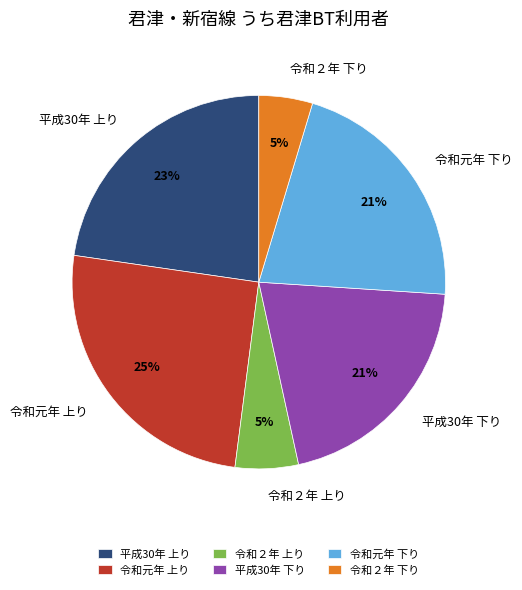

Is 令和元年 下り the majority of the pie?

No